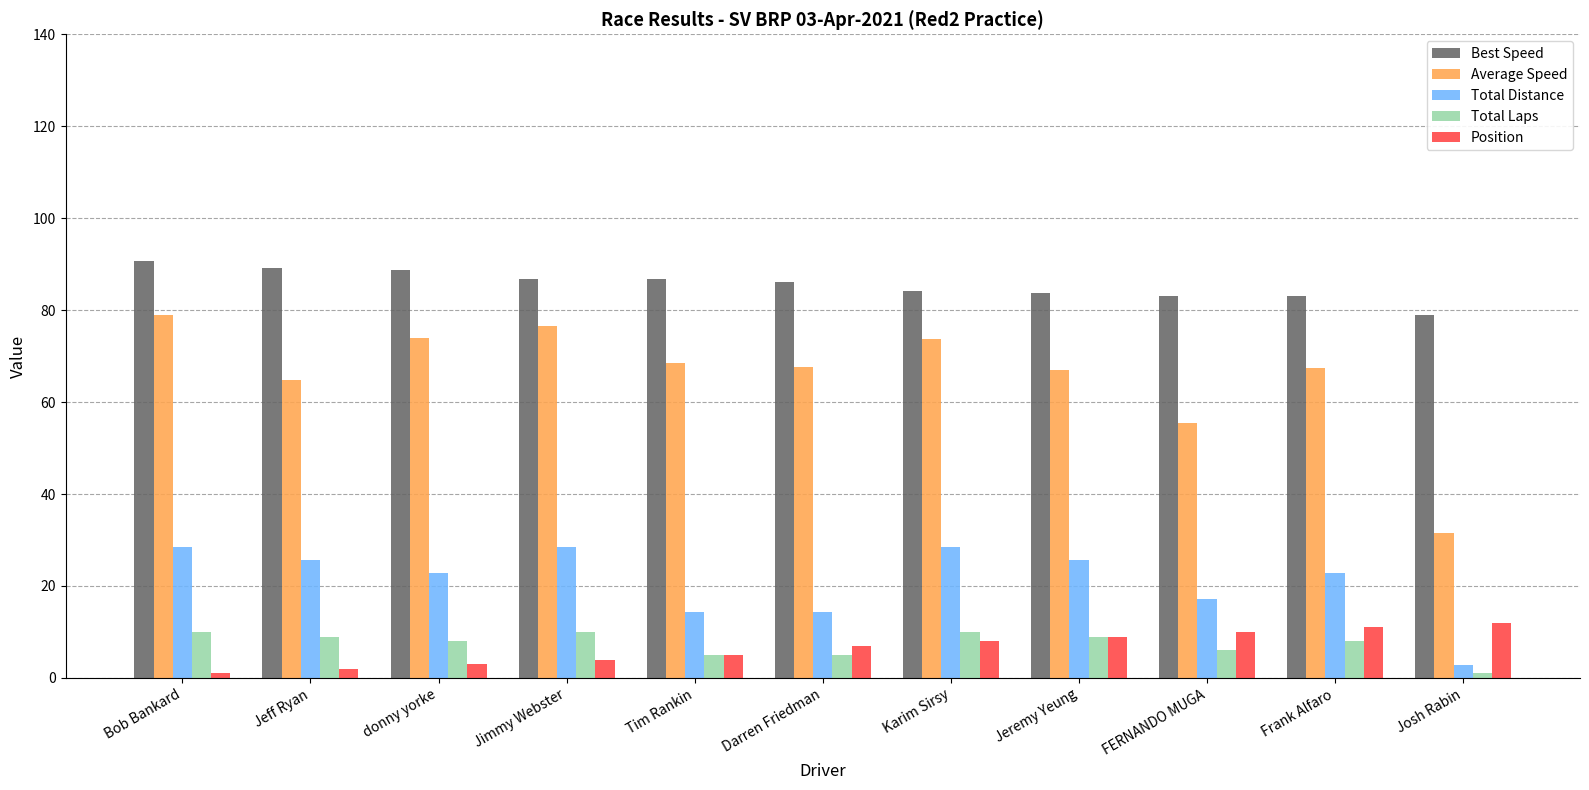

Which series has the largest total across all categories?

Best Speed